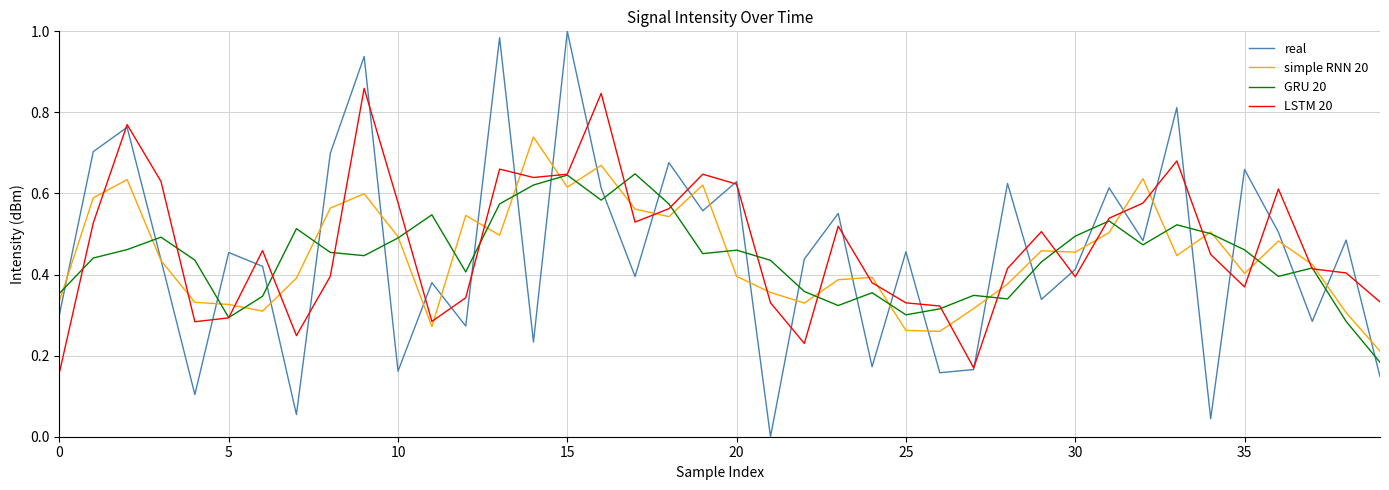

Rank the series by their maximum value, from lowest to highest.

GRU 20, simple RNN 20, LSTM 20, real